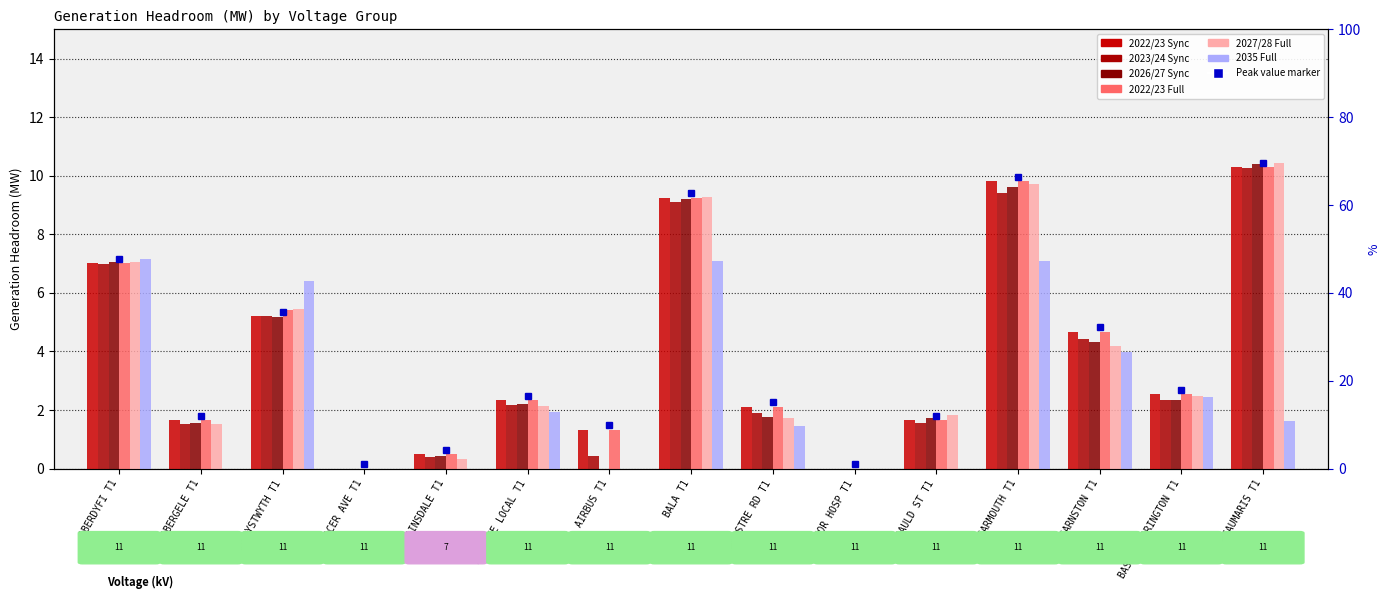

Reading left to right, list all the values displayed in this chart.

2022/23 Sync: 7.0	1.7	5.2	0.0	0.5	2.3	1.3	9.3	2.1	0.0	1.6	9.8	4.7	2.5	10.3
2023/24 Sync: 7.0	1.5	5.2	0.0	0.4	2.2	0.4	9.1	1.9	0.0	1.6	9.4	4.4	2.3	10.3
2026/27 Sync: 7.0	1.6	5.2	0.0	0.4	2.2	0.0	9.2	1.8	0.0	1.7	9.6	4.3	2.4	10.4
2022/23 Full: 7.0	1.7	5.4	0.0	0.5	2.3	1.3	9.3	2.1	0.0	1.6	9.8	4.7	2.5	10.3
2027/28 Full: 7.0	1.5	5.4	0.0	0.3	2.1	0.0	9.3	1.7	0.0	1.8	9.7	4.2	2.5	10.4
2035 Full: 7.2	0.0	6.4	0.0	0.0	1.9	0.0	7.1	1.5	0.0	0.0	7.1	4.0	2.5	1.6